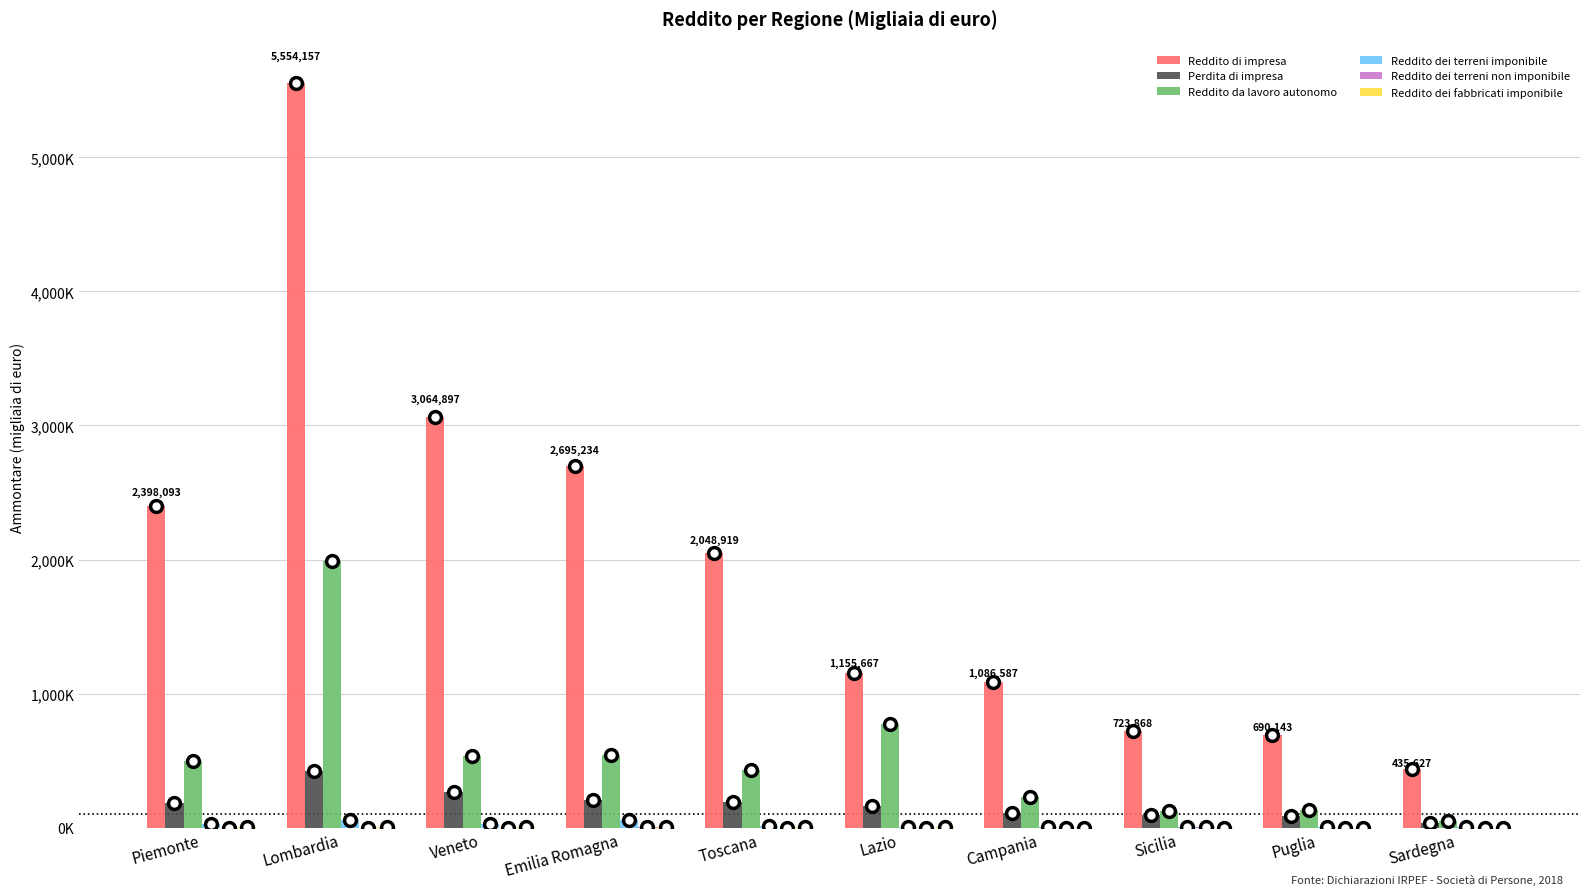

Read the Reddito dei terreni non imponibile value at Sardegna, to the nearest 10.

130